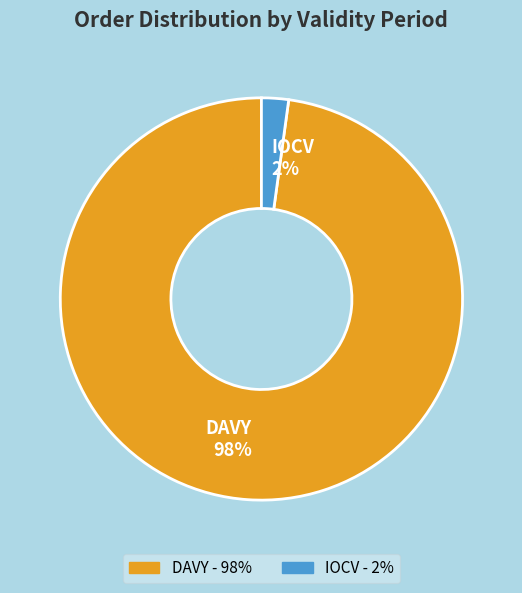

To the nearest percent, what percentage of the pie is IOCV 2%?

2%